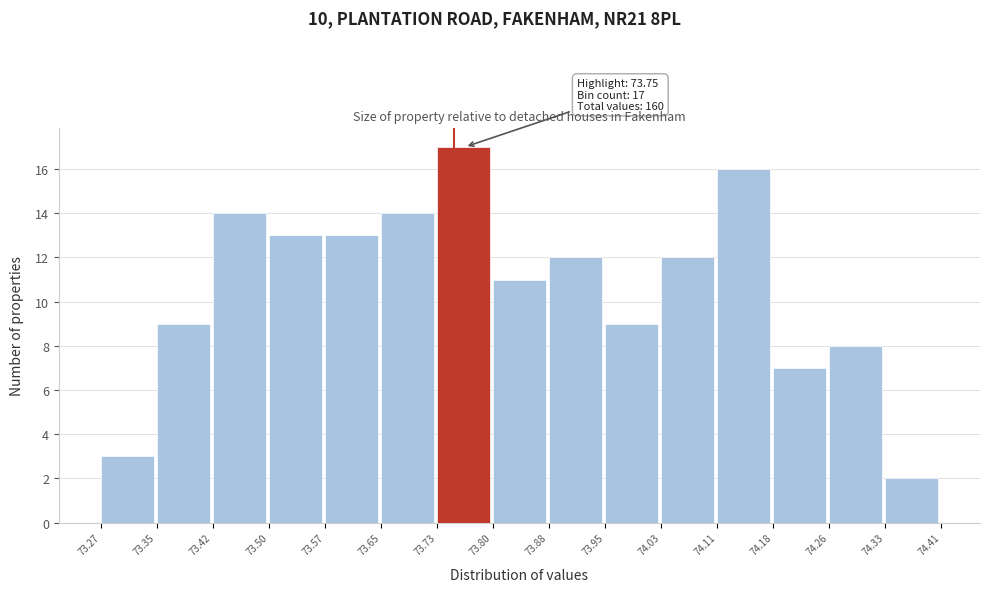

Over which range of the x-axis is the bar tallest?

73.73 to 73.80